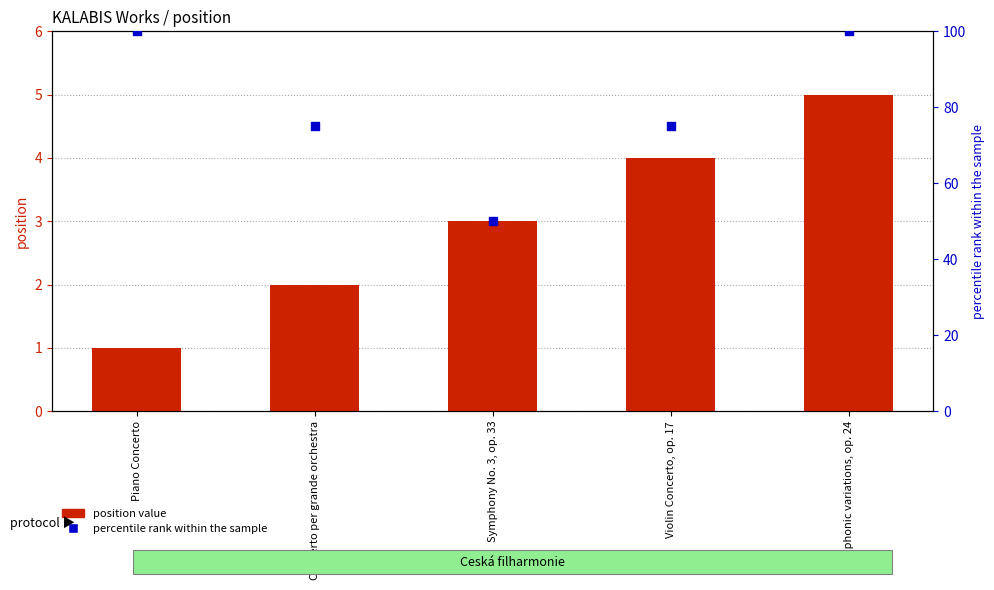

Is the value of percentile rank within the sample at Concerto per grande orchestra greater than the value of position value at Symphony No. 3, op. 33?

Yes